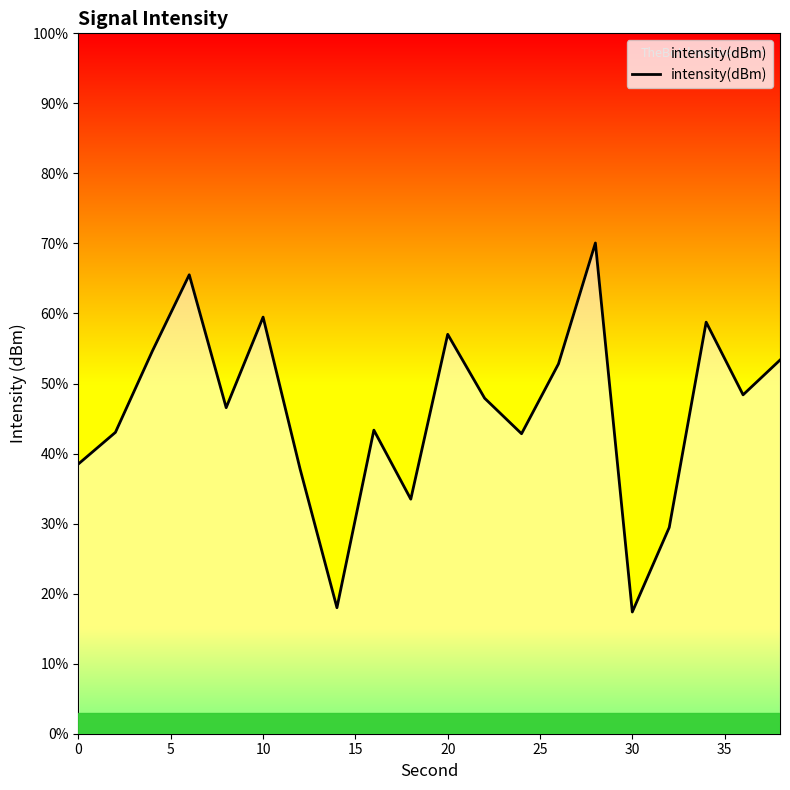

What is the greatest value displayed?

70.1